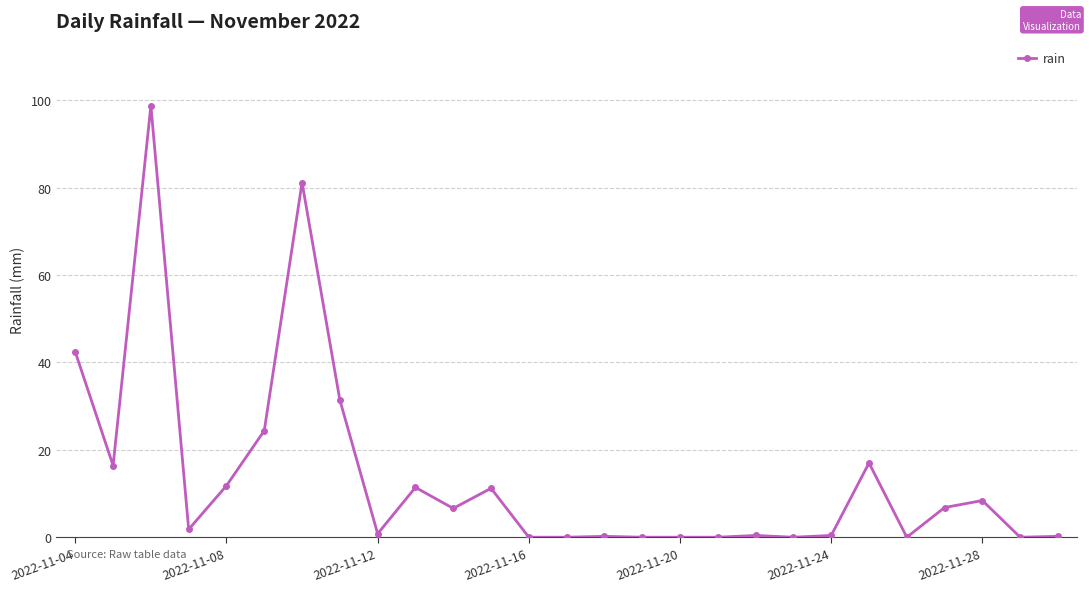

What is the sum of all values?

371.6